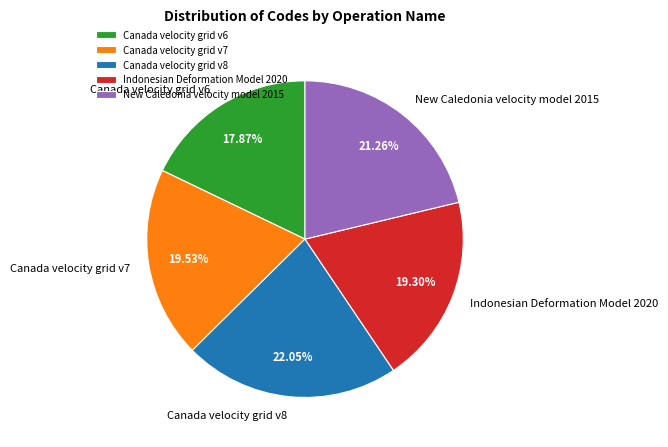

How many segments does this pie chart have?

5